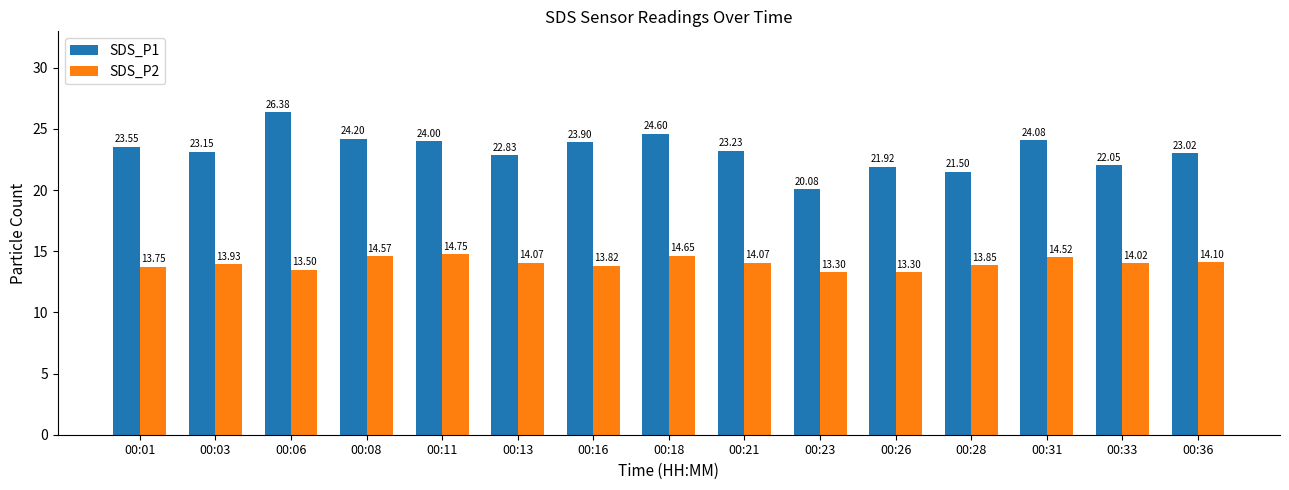

List the labels in order of SDS_P1 value, largest first.

00:06, 00:18, 00:08, 00:31, 00:11, 00:16, 00:01, 00:21, 00:03, 00:36, 00:13, 00:33, 00:26, 00:28, 00:23